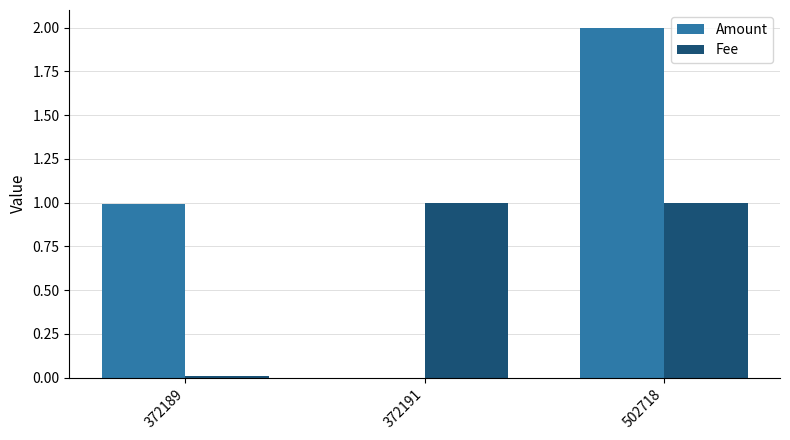

Which category has the highest value in the Amount series?

502718